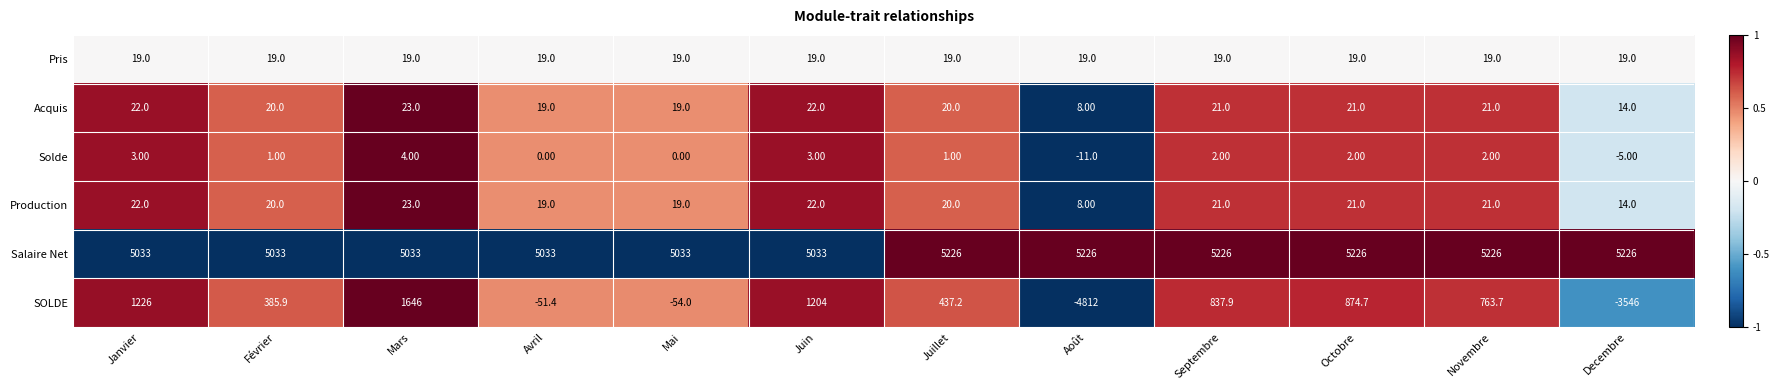

Which series has the largest total across all categories?

Salaire Net